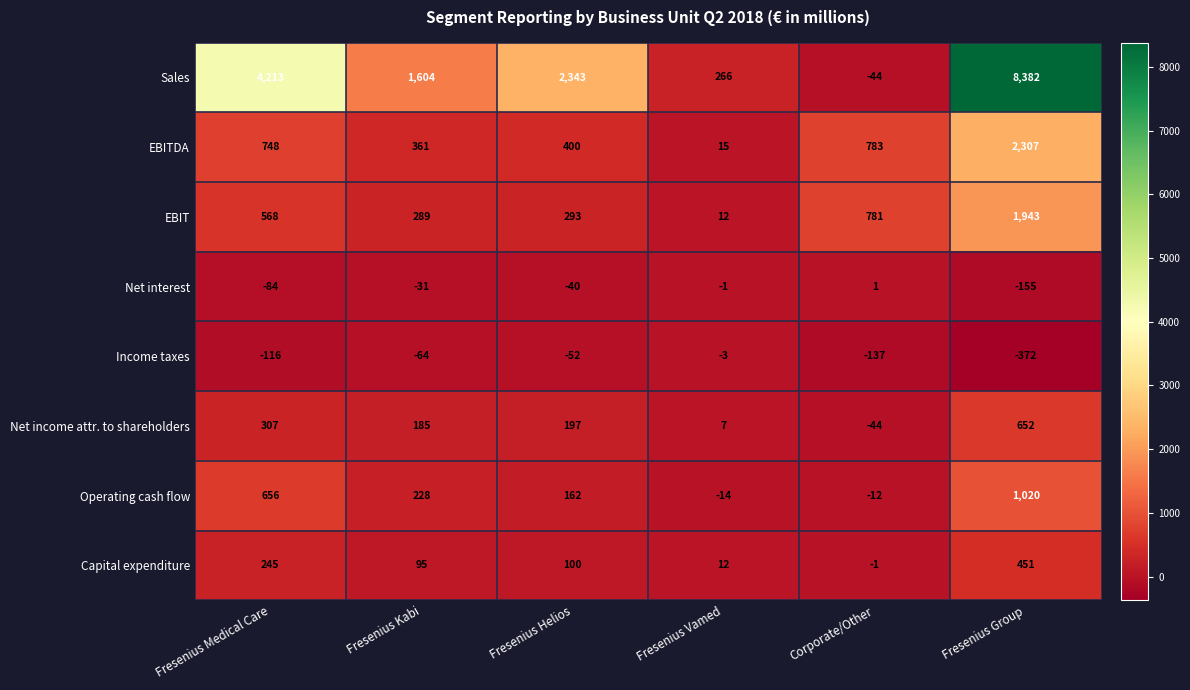

At how many categories does at least one series exceed 4225?

1